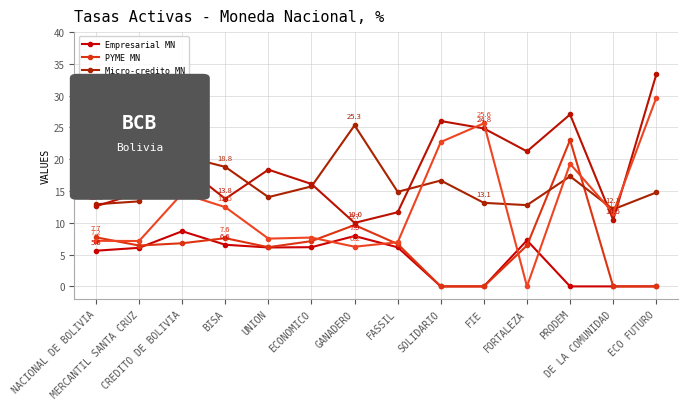

What are all the series names shown in the legend?

Empresarial MN, PYME MN, Micro-credito MN, Consumo MN, Vivienda MN